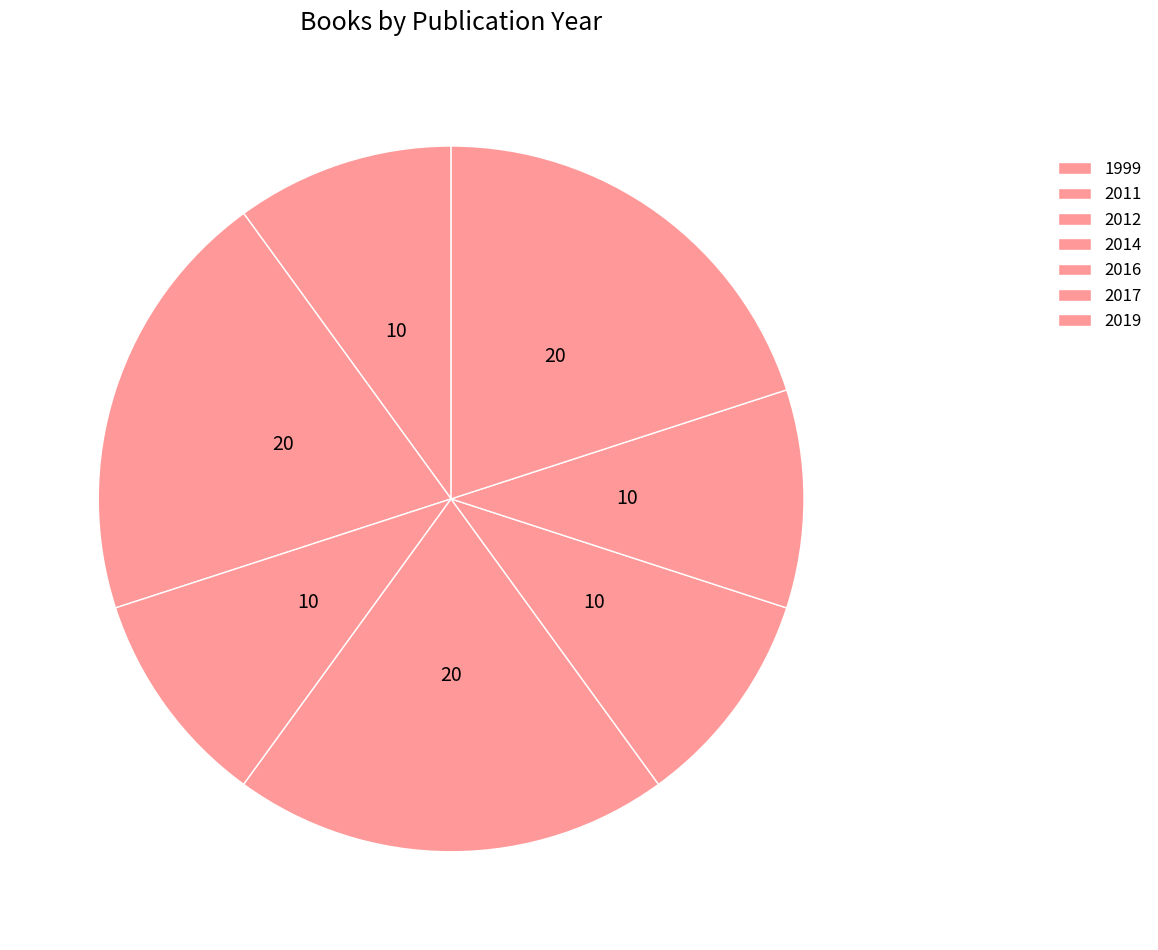

How many slices are in this pie chart?

7